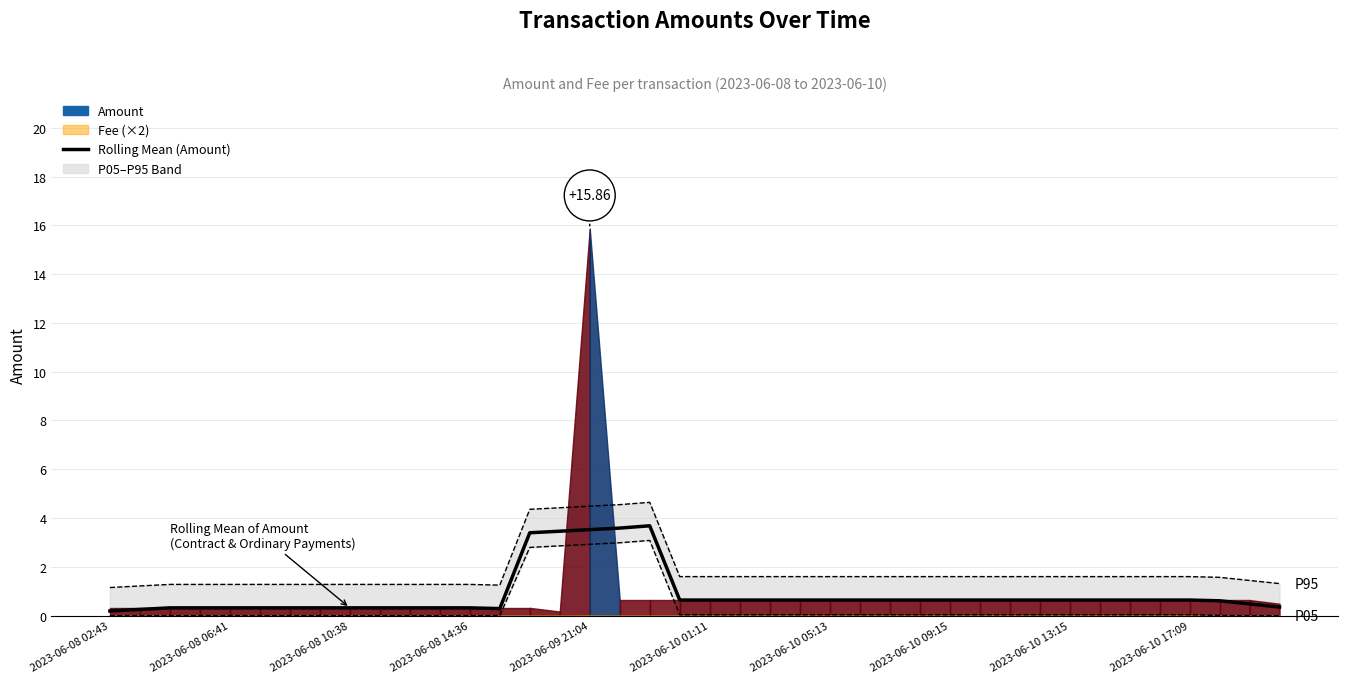

How many interior local valleys (lower than both neighbors) does the data have?

1